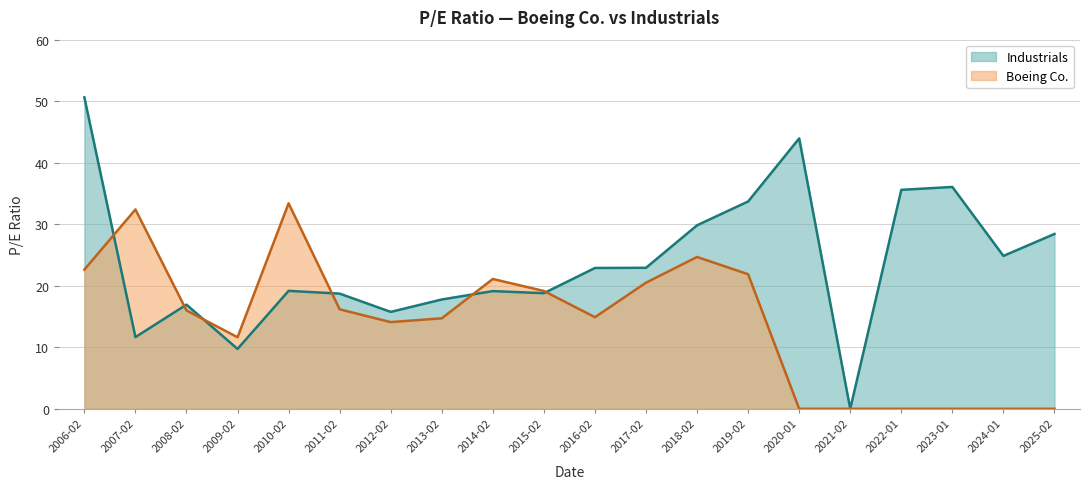

What position from the left is 2025-02?

20